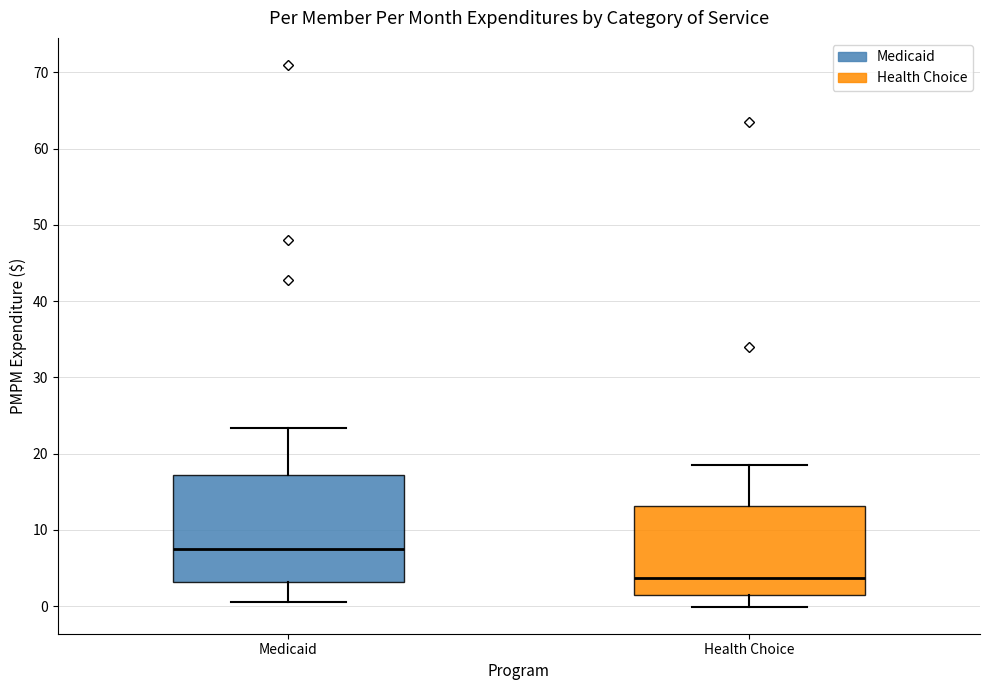

Which box's median line is the highest?

Medicaid